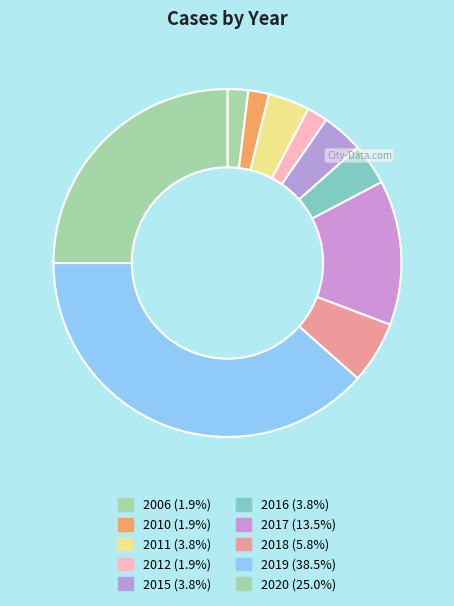

What is the largest slice in the pie chart?

2019